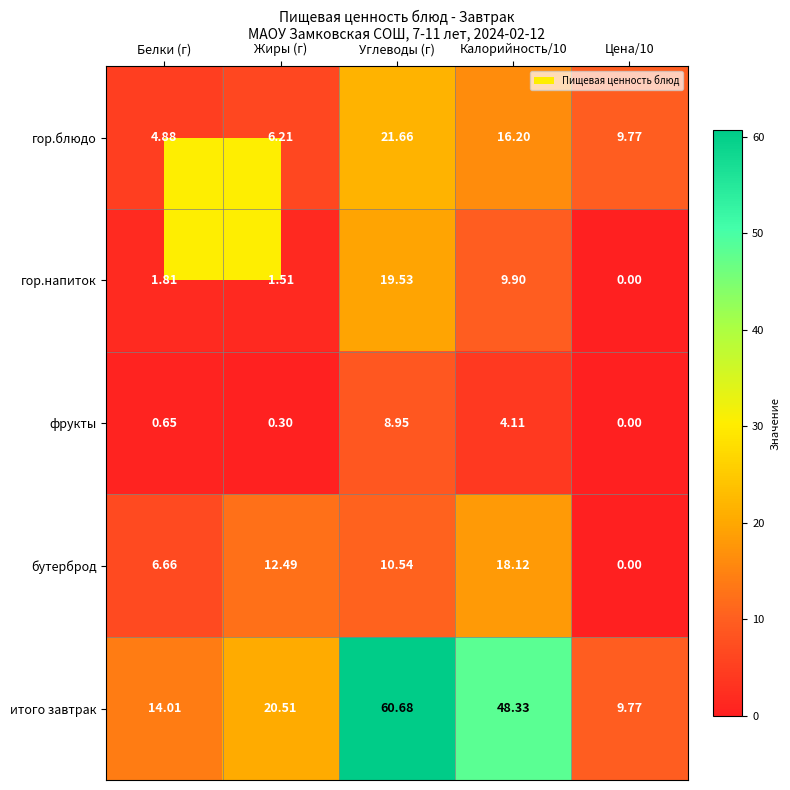

At which category is the sum across all series the highest?

Углеводы (г)